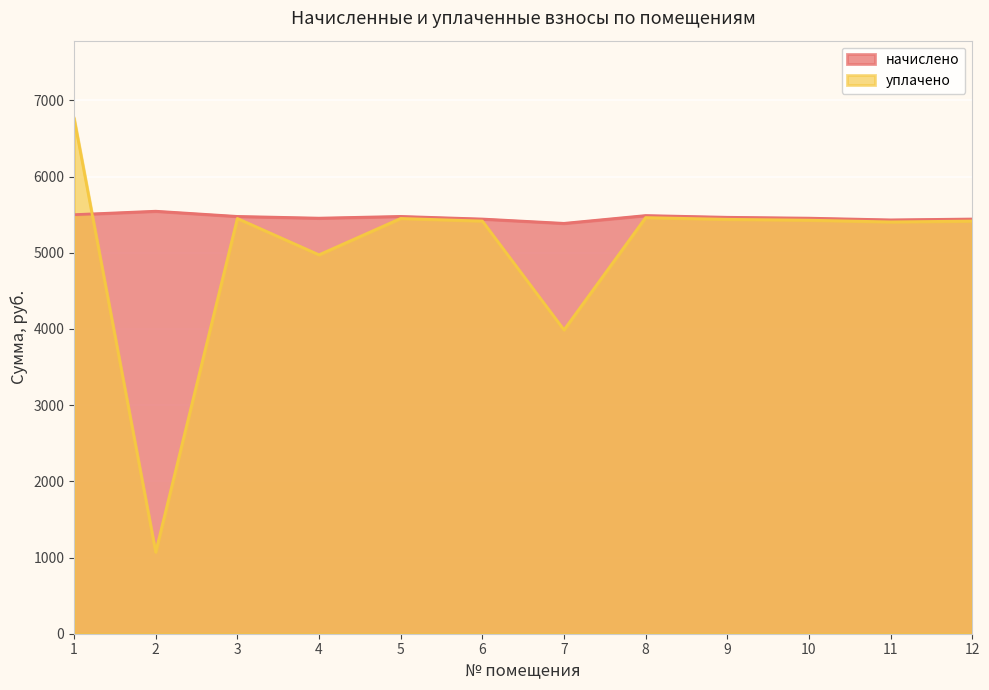

Reading left to right, transcribe all the data shown in this chart.

начислено: 1=5500.4	2=5545.9	3=5477.6	4=5454.8	5=5477.6	6=5443.4	7=5386.6	8=5489.0	9=5466.2	10=5454.8	11=5432.0	12=5443.4
уплачено: 1=6769.3	2=1072.0	3=5451.2	4=4973.9	5=5451.2	6=5417.1	7=3987.9	8=5462.5	9=5439.8	10=5428.5	11=5405.8	12=5417.1